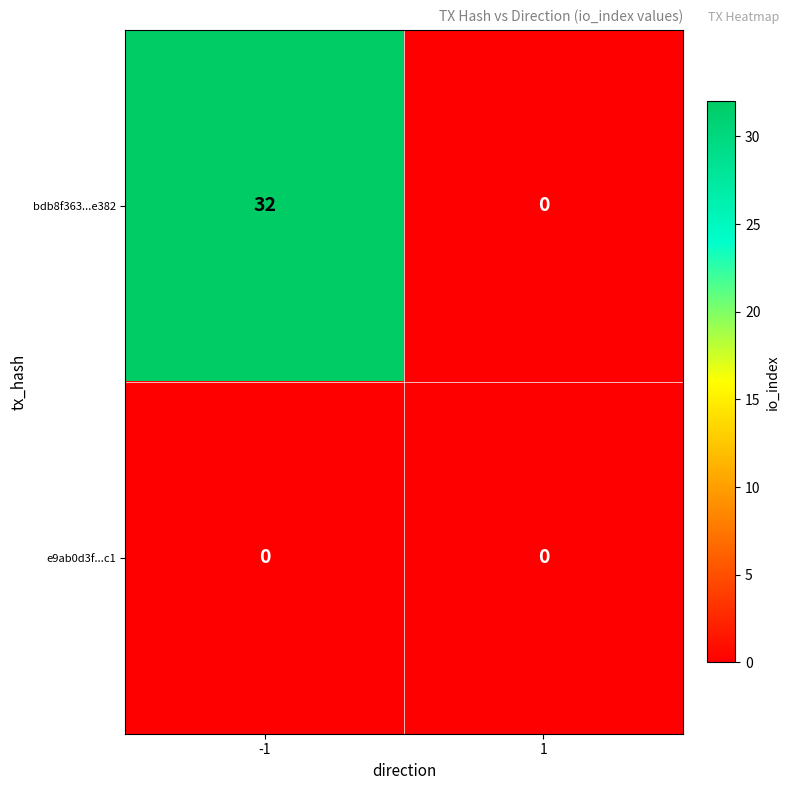

Reading right to left, list all the values displayed in this chart.

bdb8f363...e382: 0	32
e9ab0d3f...c1: 0	0